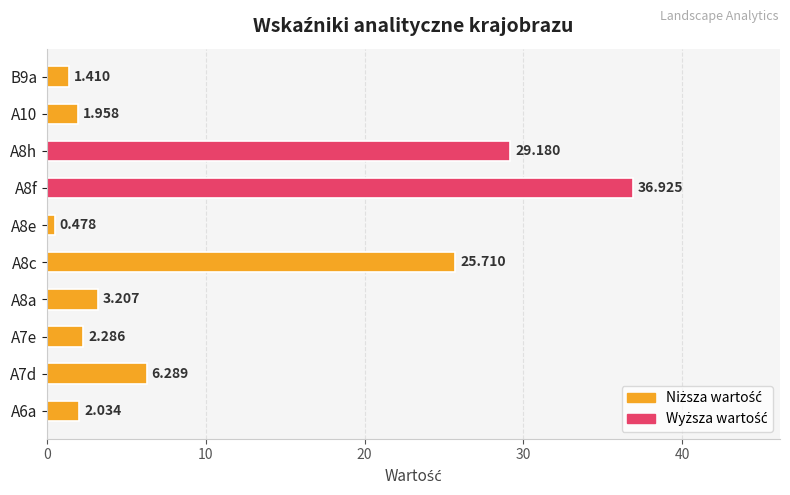

What is the greatest value displayed?

36.9